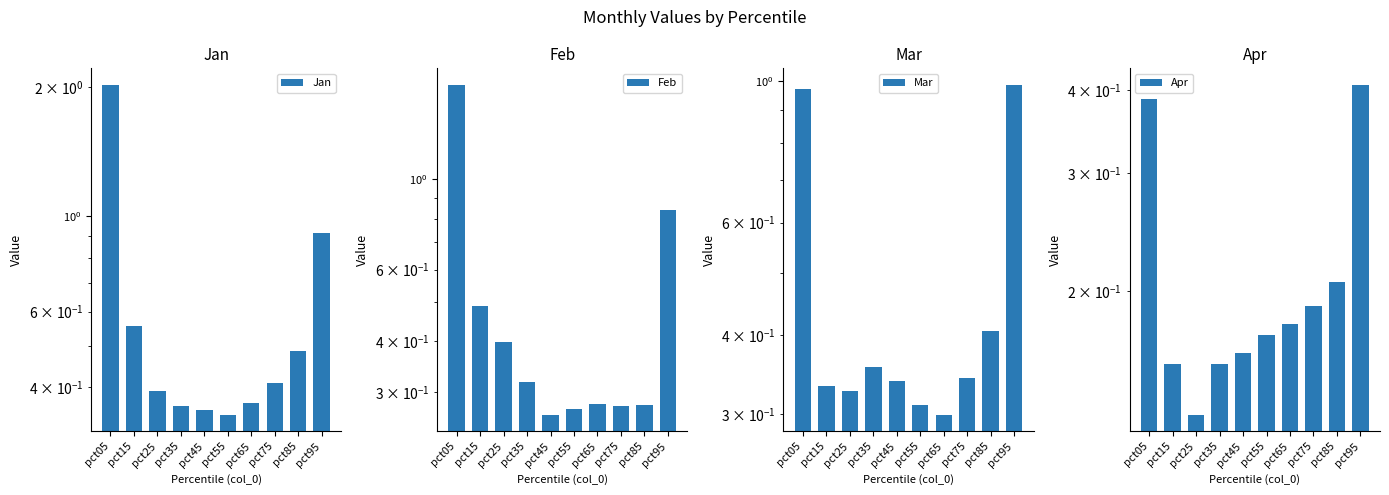

How many Feb values are between 0 and 1?

9